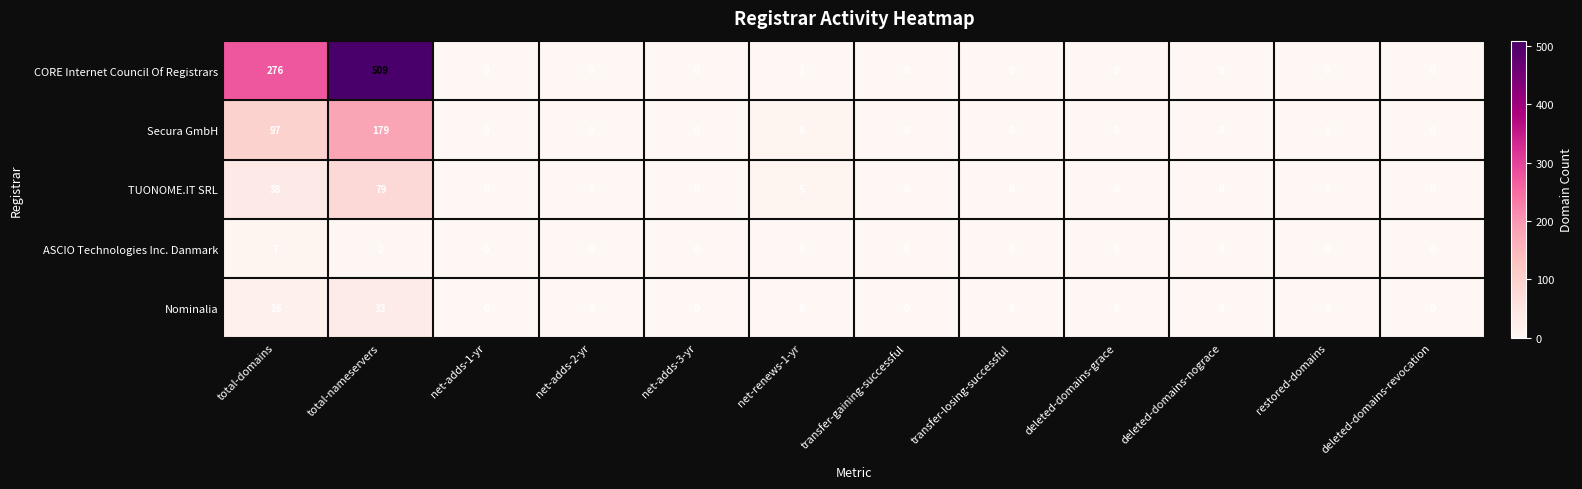

List the series in order of their peak value, highest first.

CORE Internet Council Of Registrars, Secura GmbH, TUONOME.IT SRL, Nominalia, ASCIO Technologies Inc. Danmark